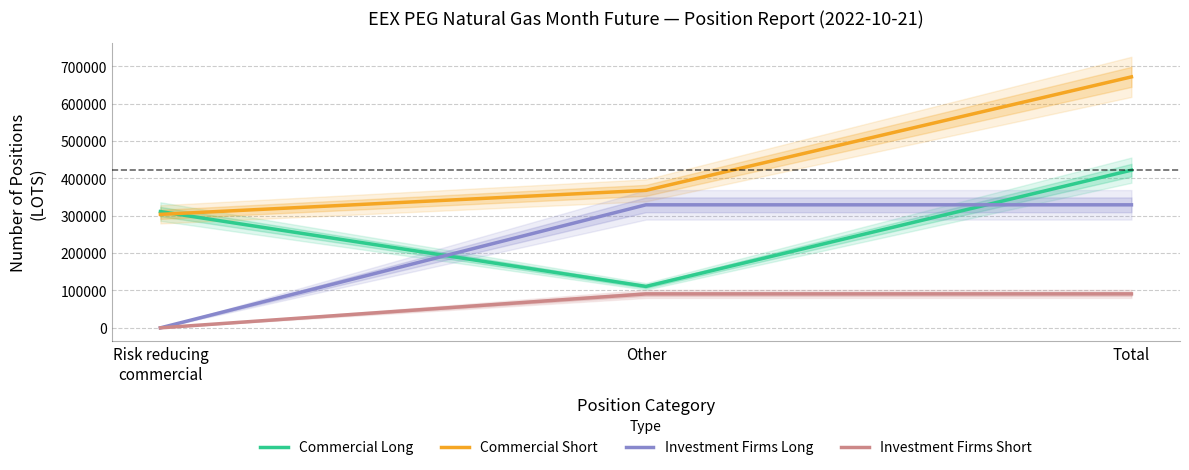

Where does the Commercial Long series first go above 311050?

Total